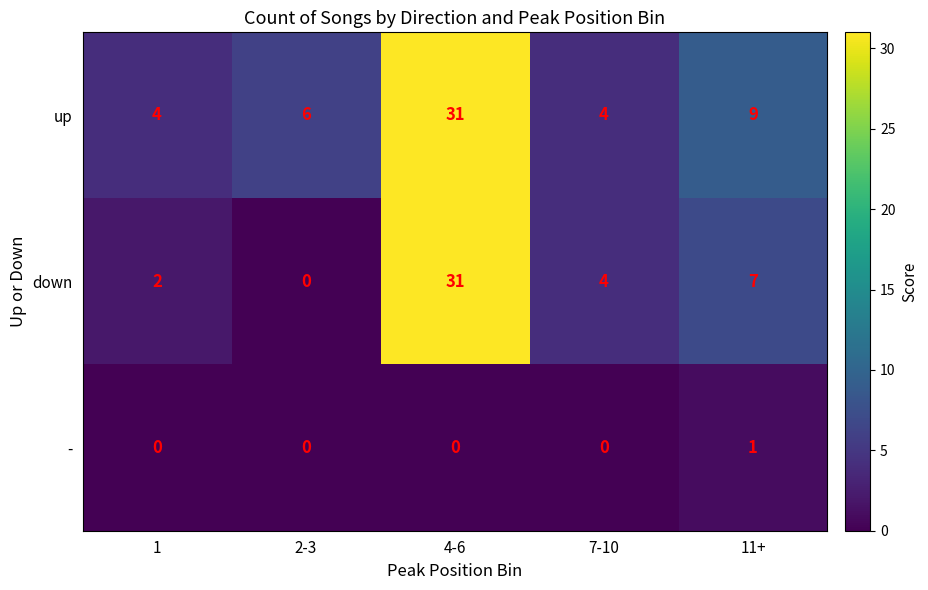

Reading left to right, list all the values displayed in this chart.

up: 4	6	31	4	9
down: 2	0	31	4	7
-: 0	0	0	0	1